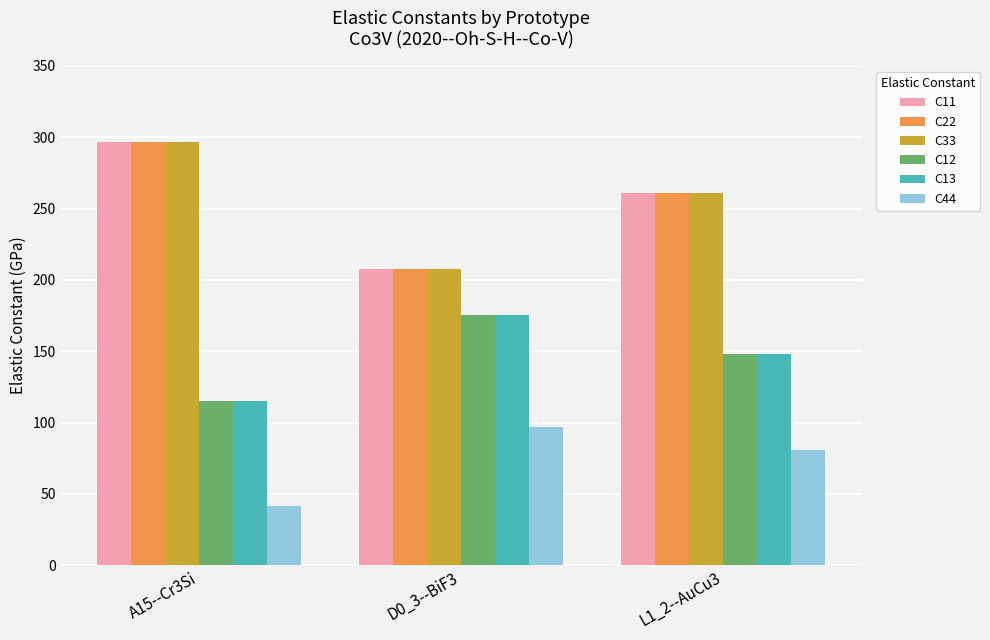

What is the total value across all series at D0_3--BiF3?

1070.2